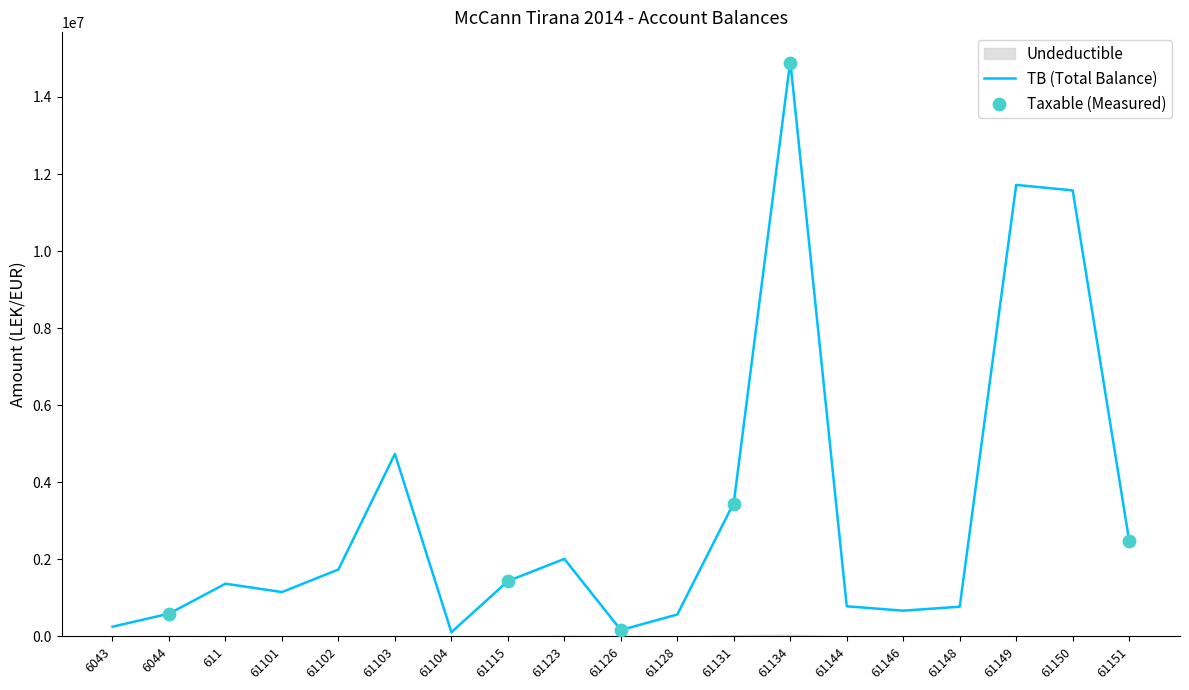

Which series has the largest total across all categories?

TB